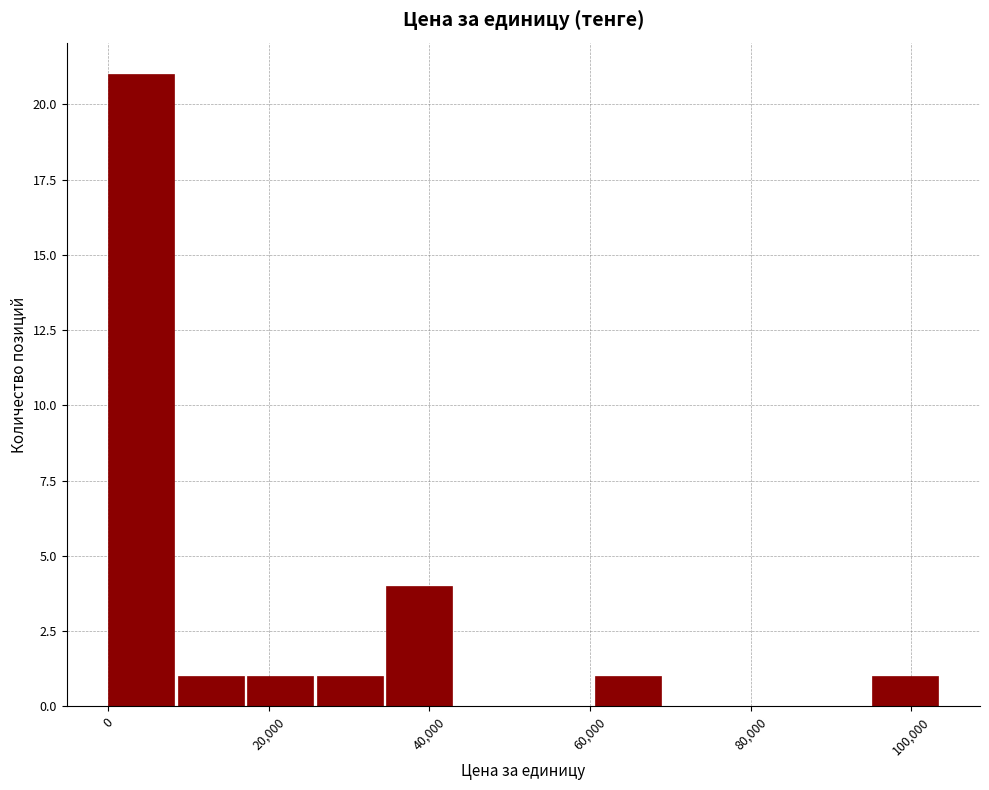

Reading left to right, list every bar in this chart as the range it spans on the x-axis followed by its height. Neither the bar edges nor the heights are printed on the chart, so give them approximately, as read against the axes.

0 to 8000: 21
8000 to 18000: 1
18000 to 26000: 1
26000 to 34000: 1
34000 to 44000: 4
44000 to 52000: 0
52000 to 60000: 0
60000 to 70000: 1
70000 to 78000: 0
78000 to 86000: 0
86000 to 96000: 0
96000 to 104000: 1